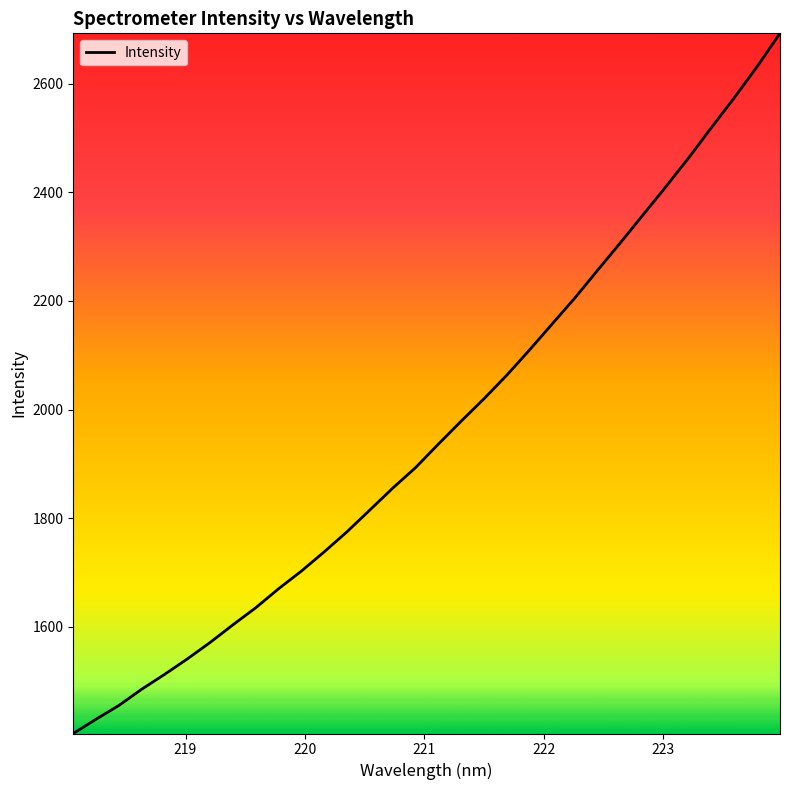

What is the minimum value shown in the chart?

1403.9